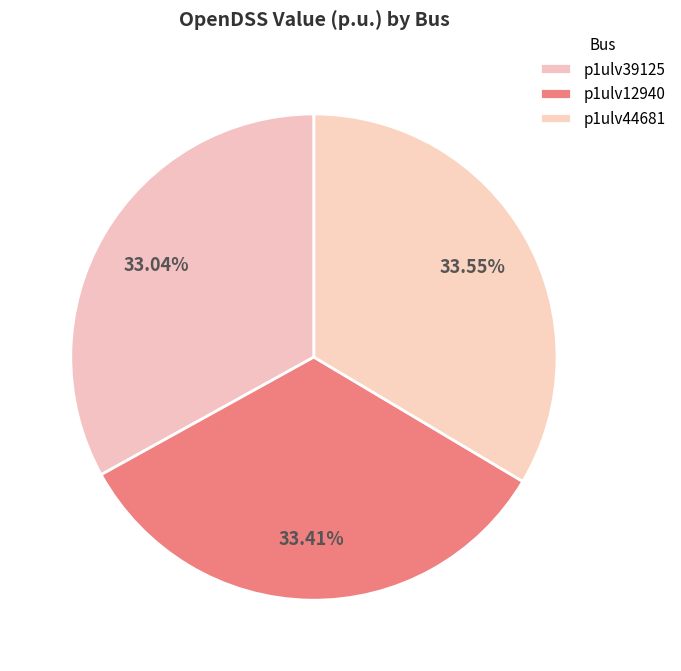

How many slices are in this pie chart?

3